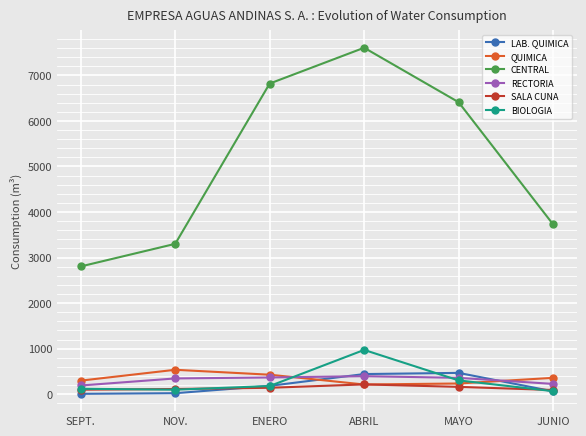

Where is the first local minimum for BIOLOGIA?

NOV.